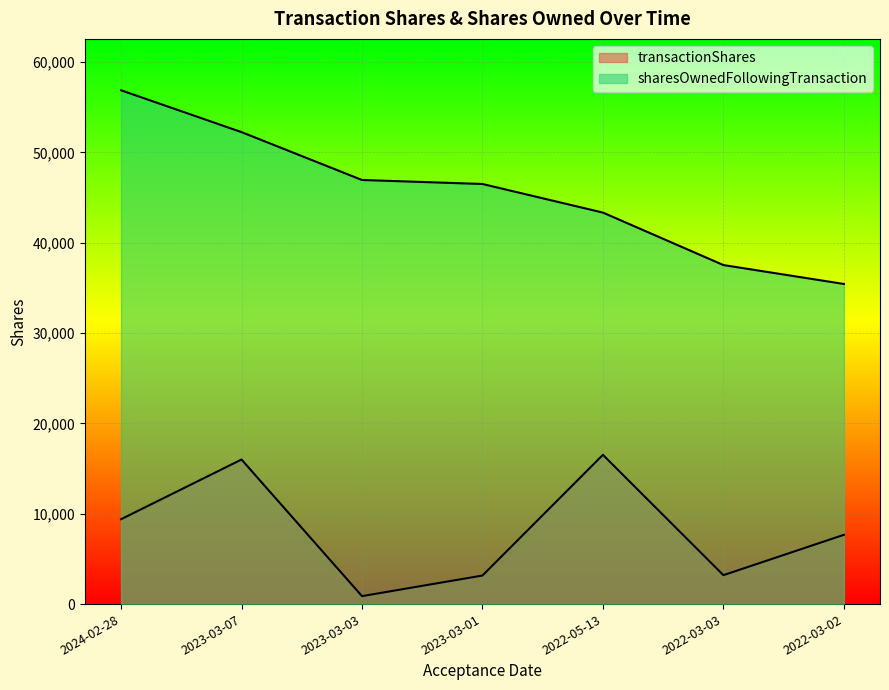

Which has a higher value, 2022-03-03 or 2023-03-01?

2022-03-03